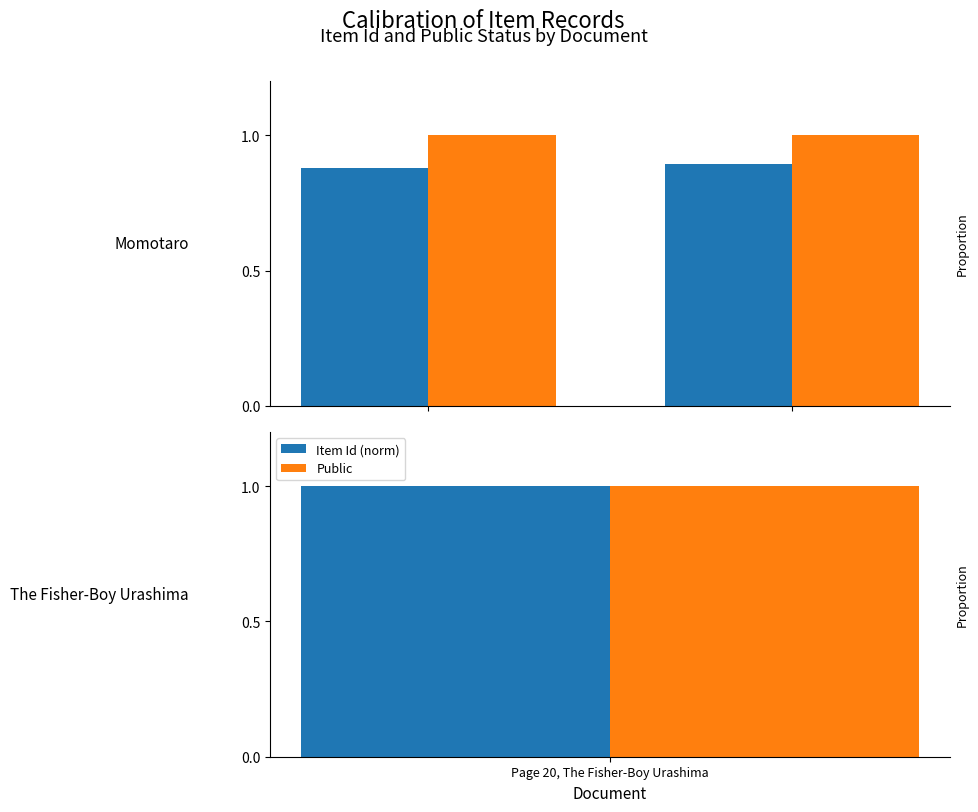

Which category has the highest value in the Public series?

Page 20, The Fisher-Boy Urashima